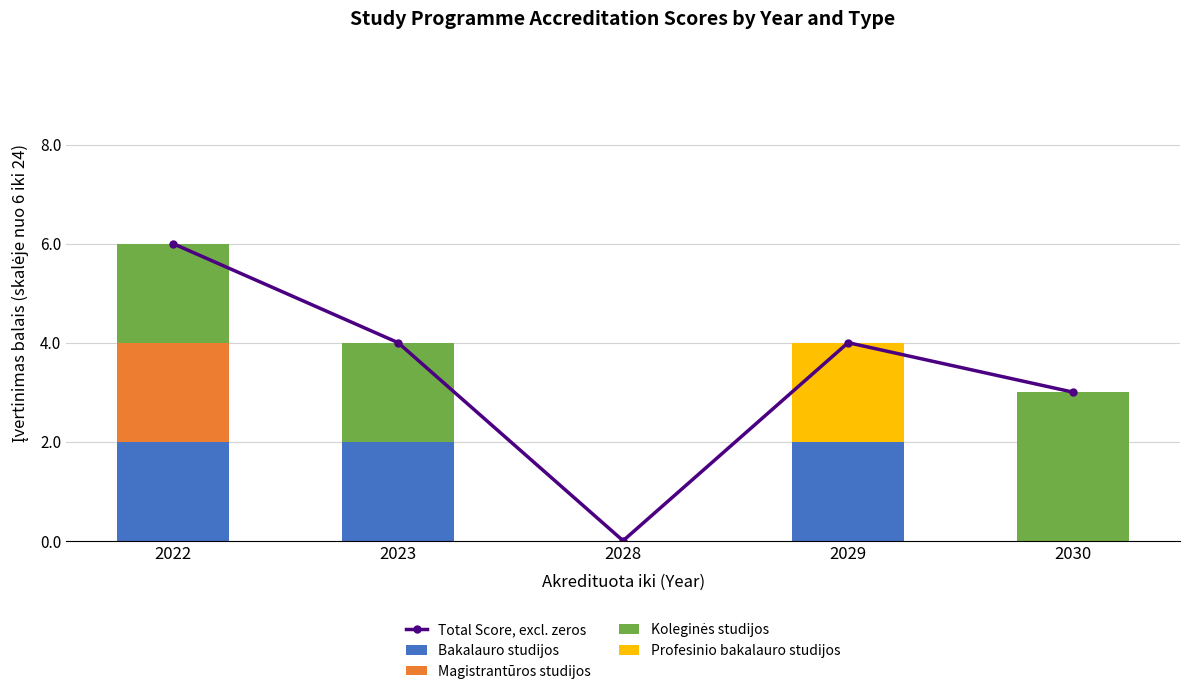

Which series has the largest range (max minus min)?

Total Score, excl. zeros